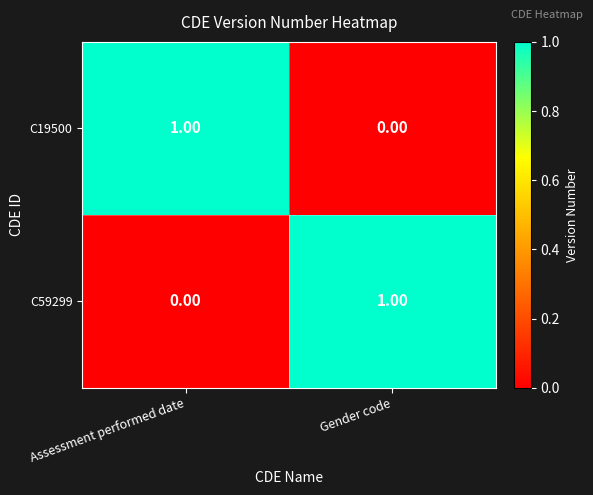

Which category has the lowest value in the C59299 series?

Assessment performed date